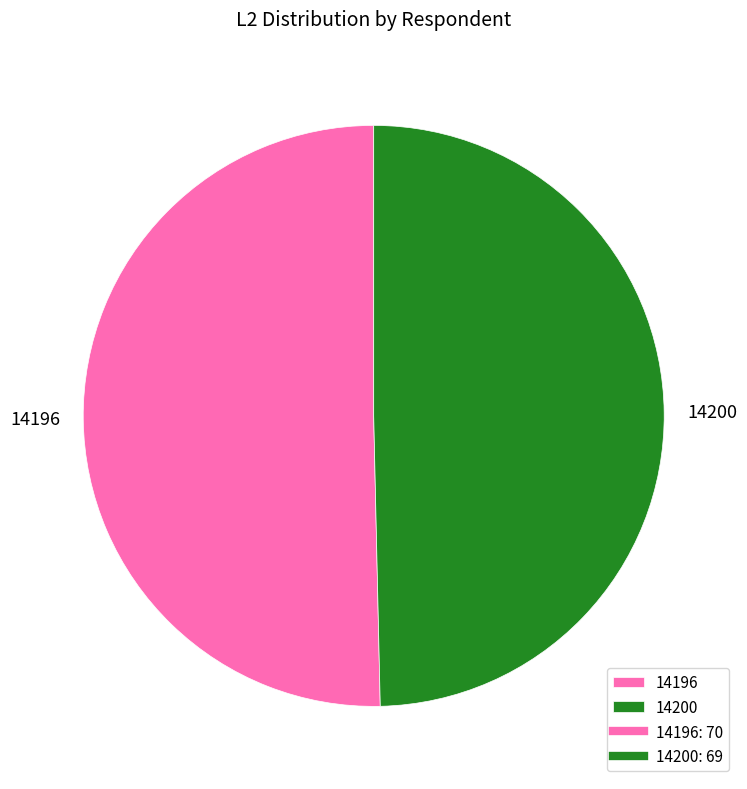

Approximately how many times larger is the value at 14200 compared to 14196?

1.0